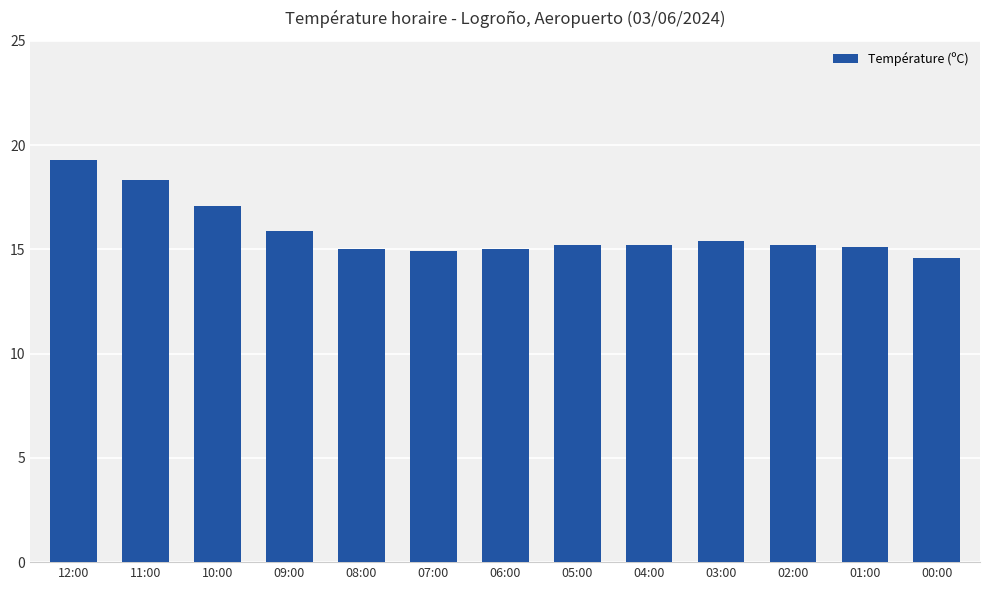

What is the difference between the maximum and minimum values?

4.7